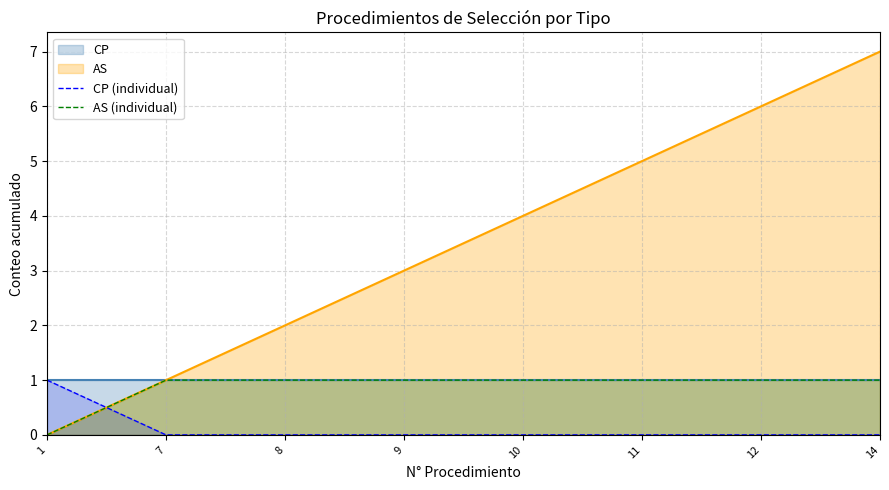

Reading left to right, extract all data points from this chart.

CP (individual): 1=1	7=0	8=0	9=0	10=0	11=0	12=0	14=0
AS (individual): 1=0	7=1	8=1	9=1	10=1	11=1	12=1	14=1